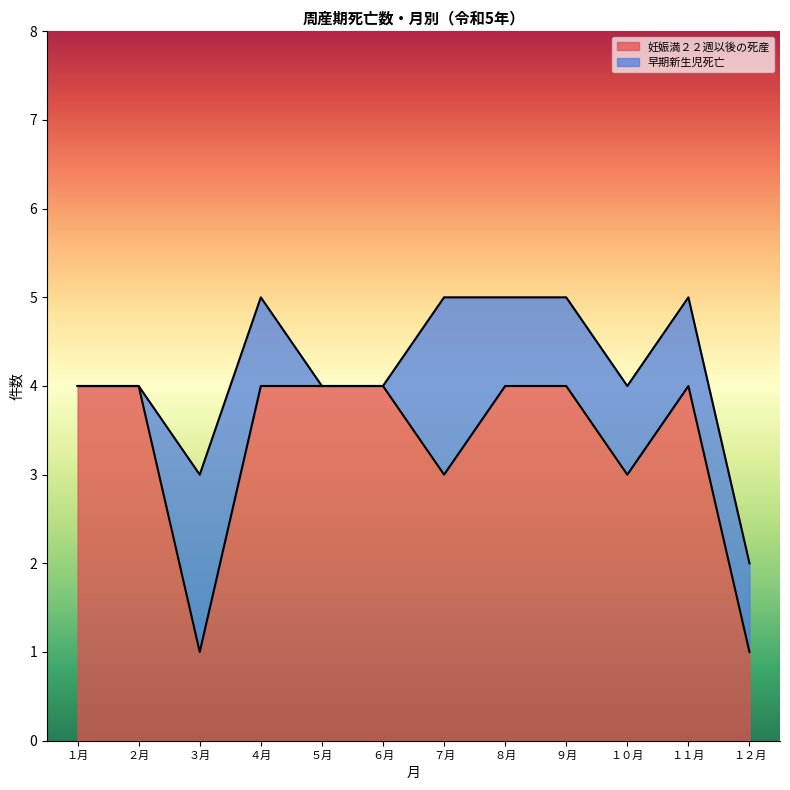

Count the number of categories in the chart.

12